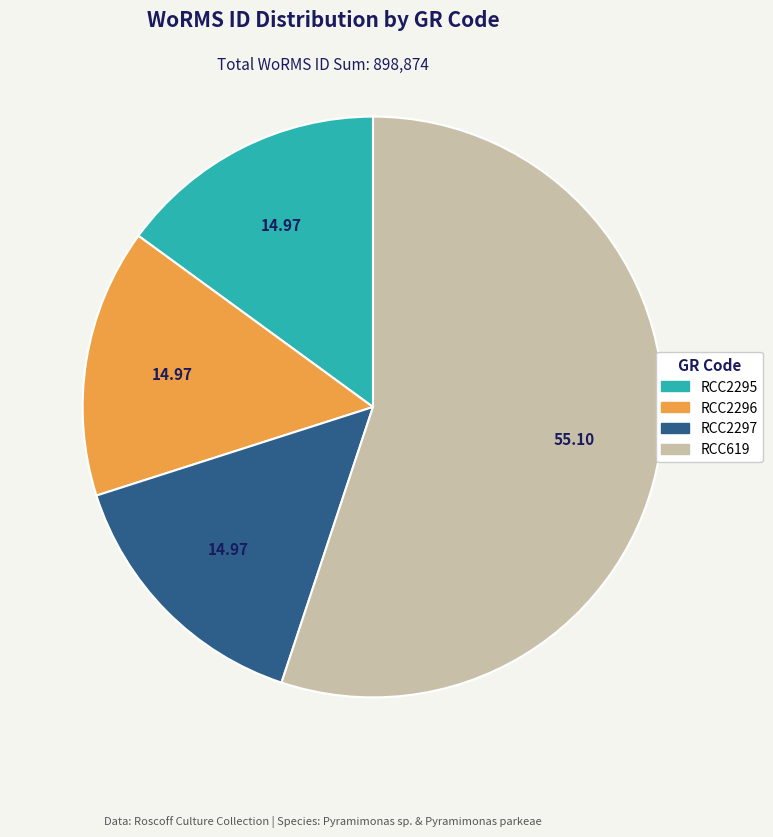

Between RCC619 and RCC2295, which is larger?

RCC619